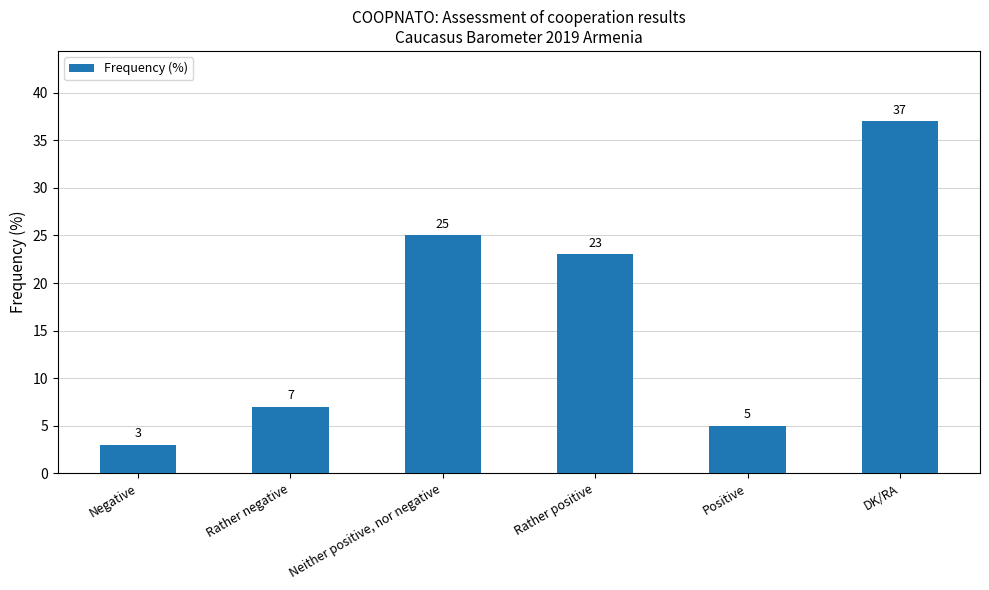

What is the maximum value shown in the chart?

37